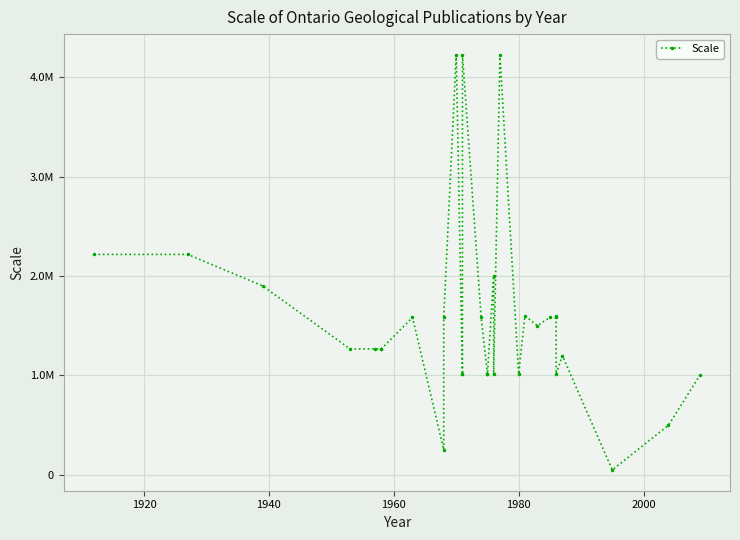

Is this an area chart (filled region under the line)?

No